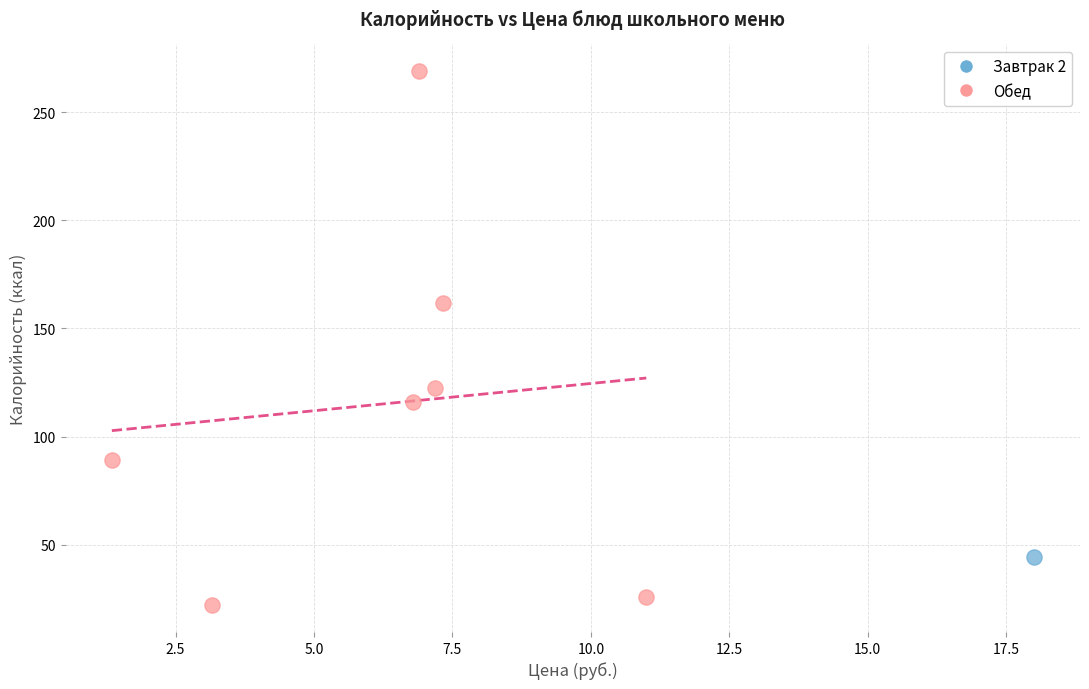

What are all the series names shown in the legend?

Завтрак 2, Обед